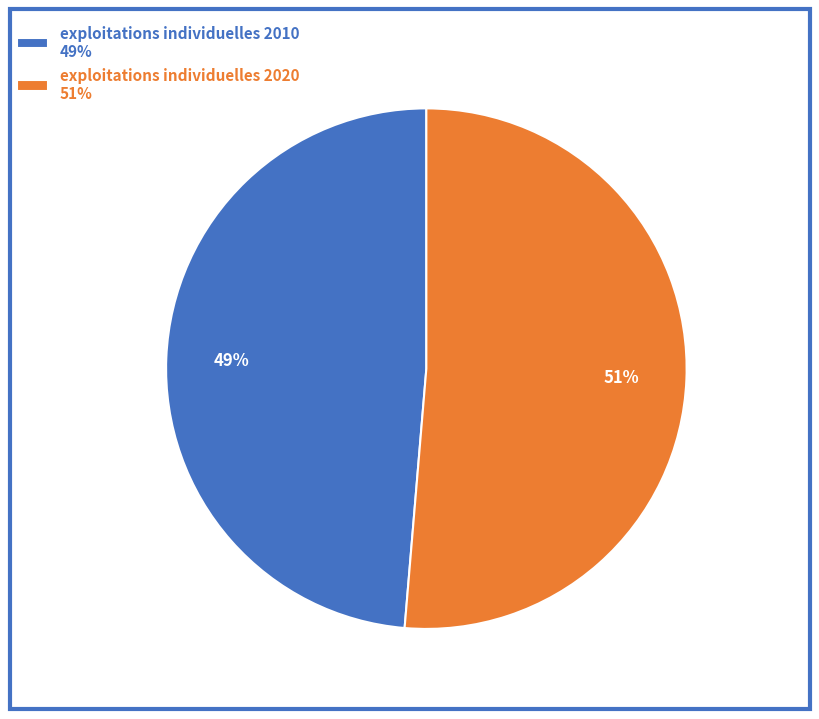

What percentage is the exploitations individuelles 2010 slice, to the nearest percent?

49%